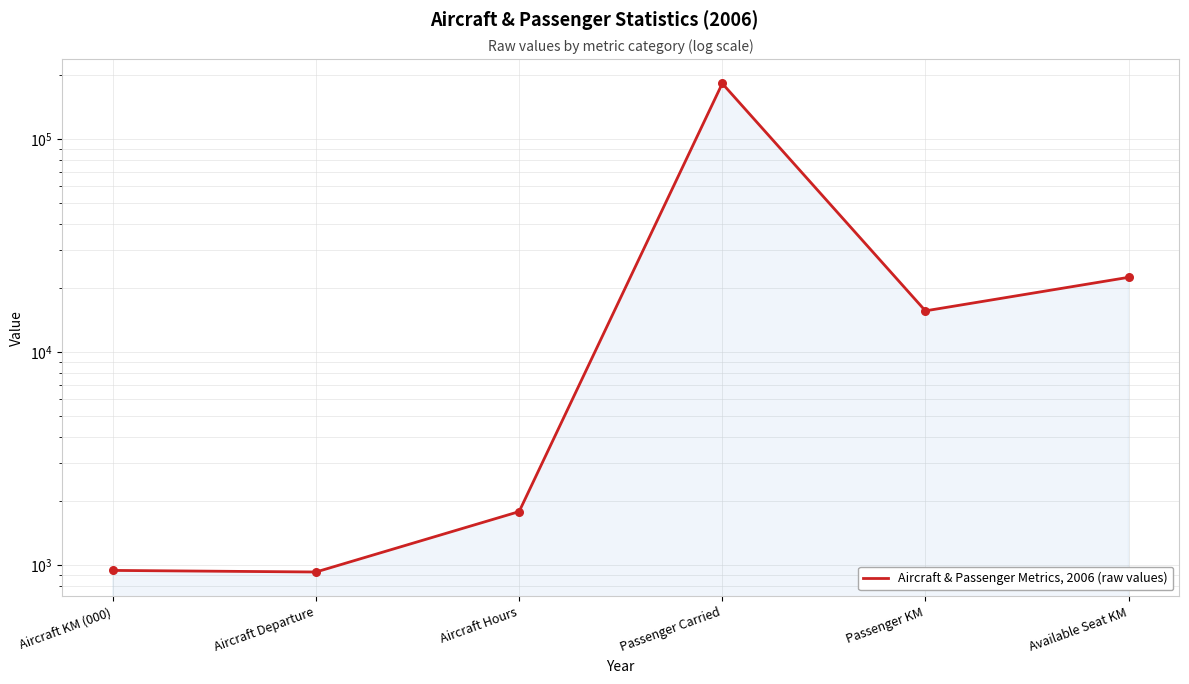

Between Available Seat KM and Passenger KM, which is larger?

Available Seat KM